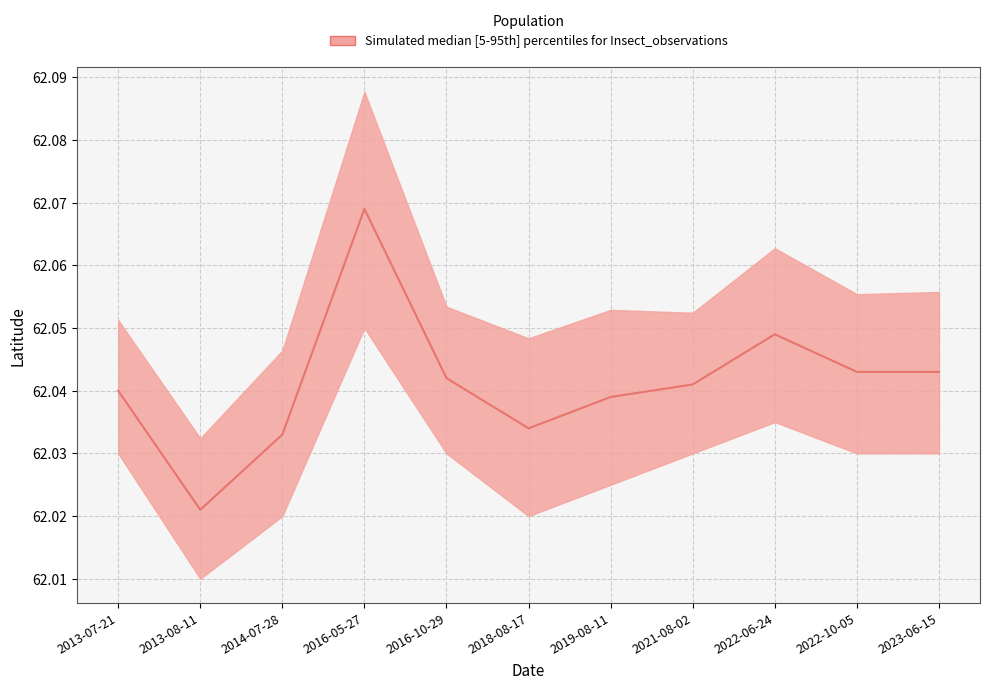

List the labels in order of value, smallest first.

2013-08-11, 2014-07-28, 2018-08-17, 2019-08-11, 2013-07-21, 2021-08-02, 2016-10-29, 2022-10-05, 2023-06-15, 2022-06-24, 2016-05-27